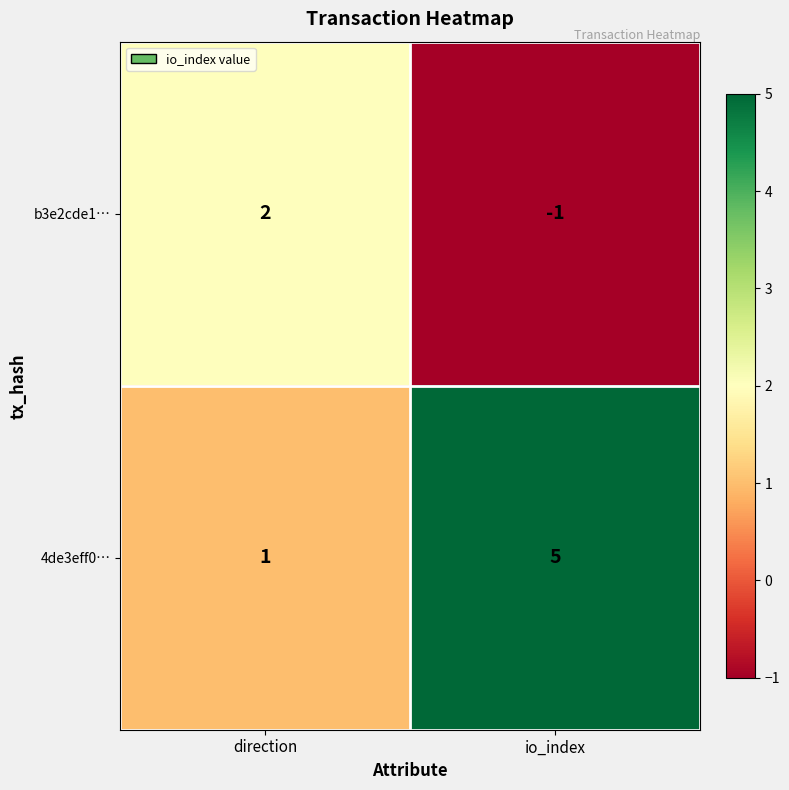

Reading right to left, what are all the values shown in this chart?

b3e2cde1…: io_index=-1	direction=2
4de3eff0…: io_index=5	direction=1